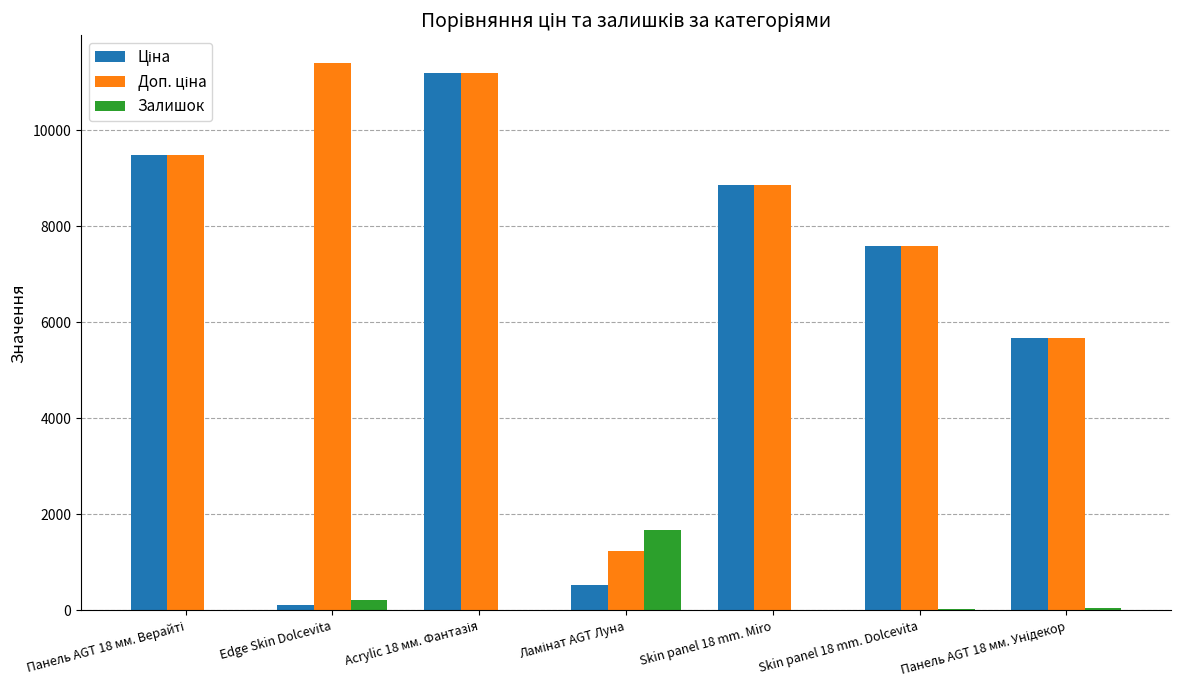

What is the sum of all Залишок values?

2012.0